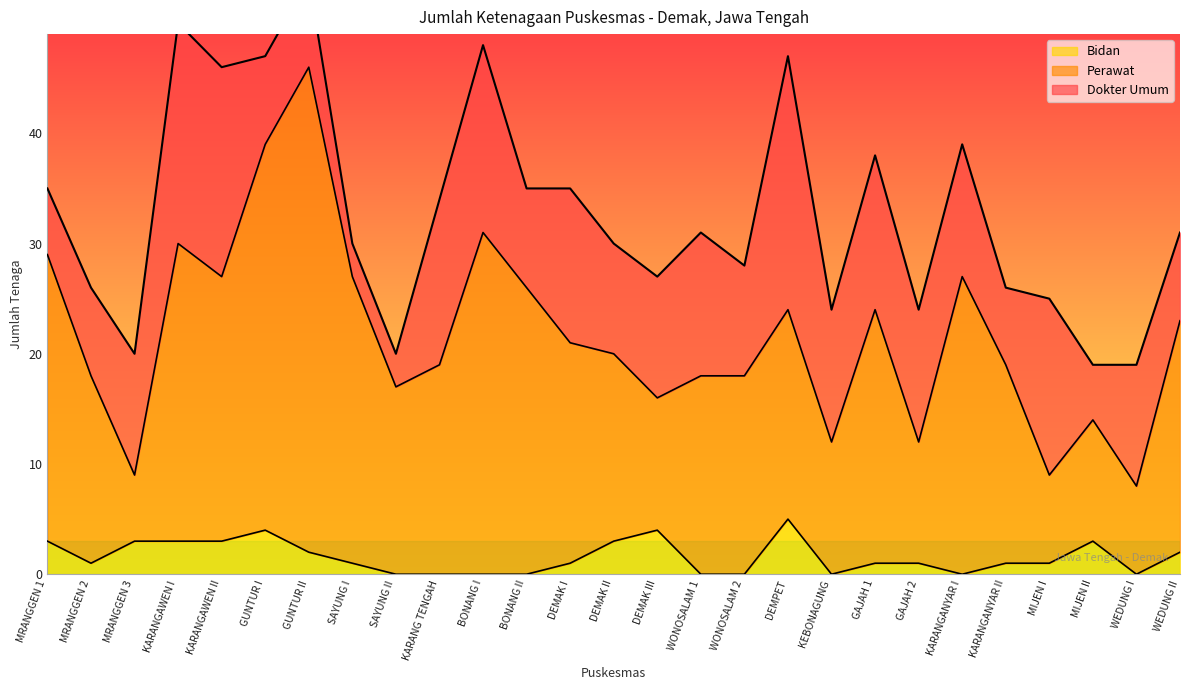

At which category does Bidan reach its first local peak?

GUNTUR I